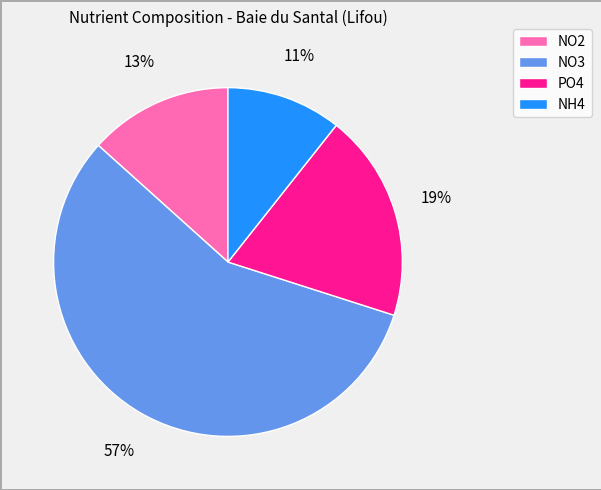

How many slices are in this pie chart?

4